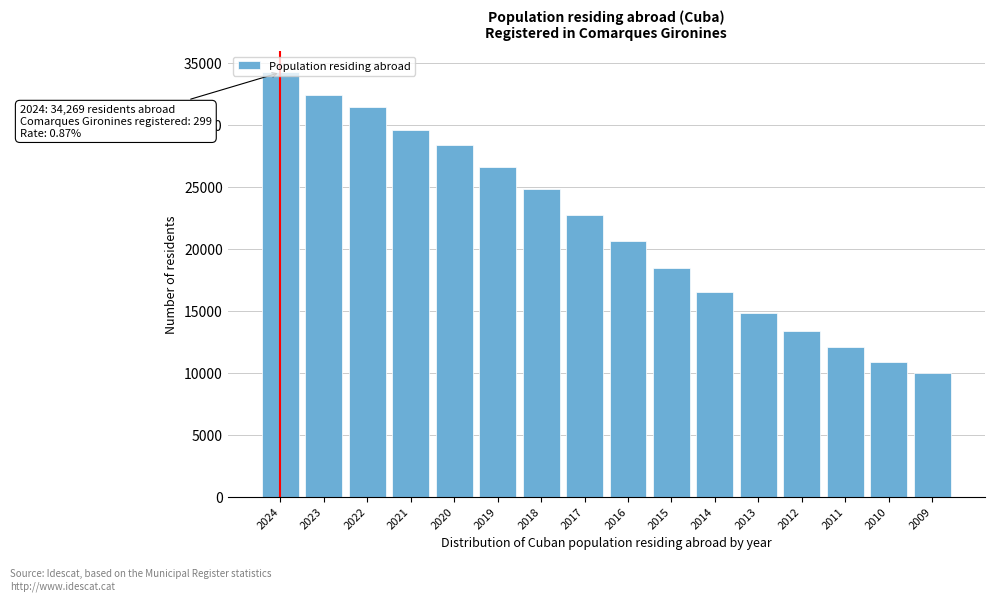

What is the ratio of the value at 2014 to the value at 2021?

0.6